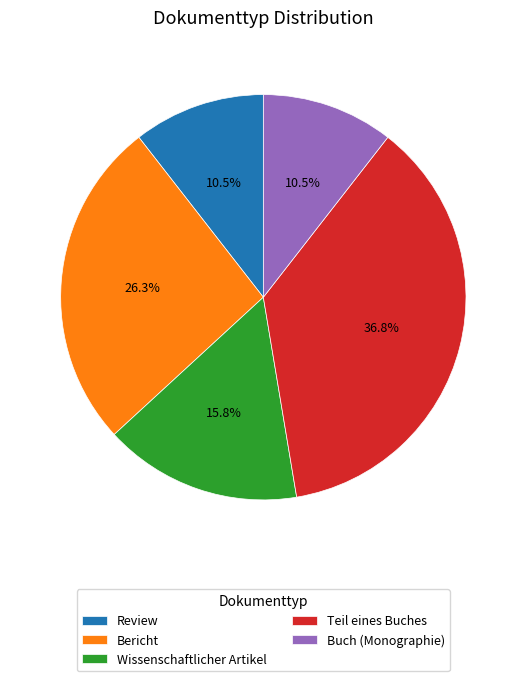

Count the number of slices in the pie.

5